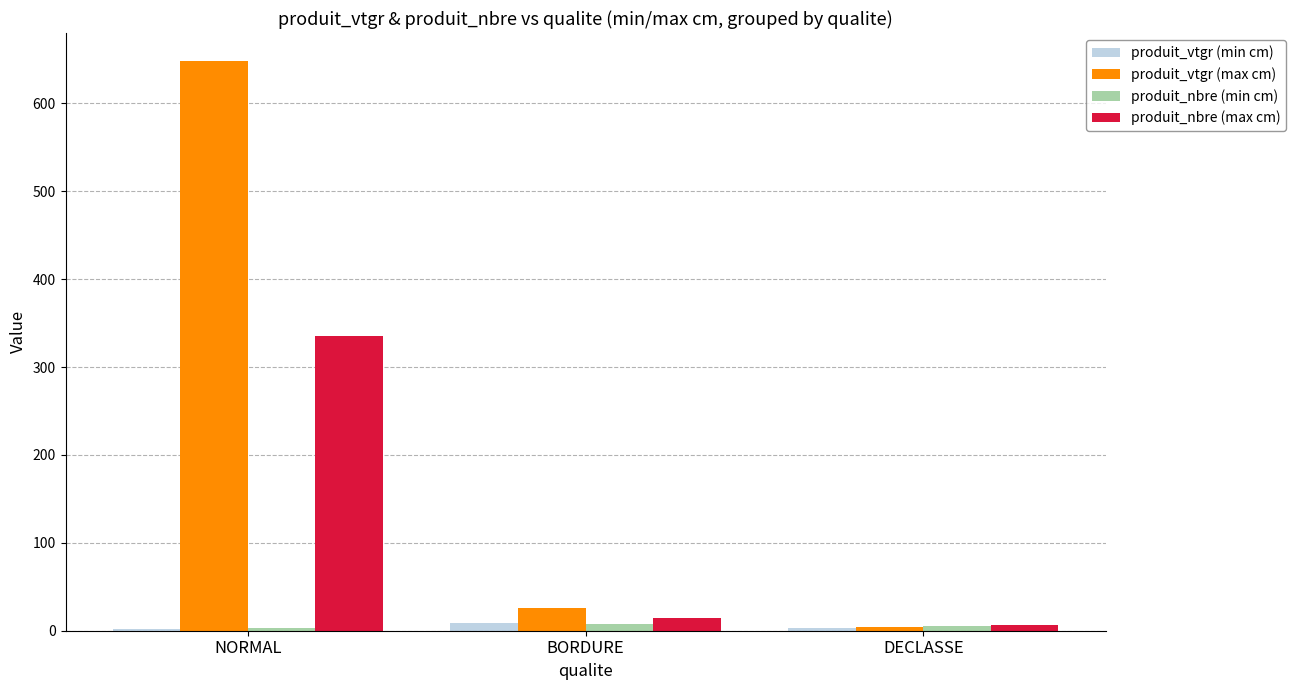

At which category is the sum across all series the highest?

NORMAL